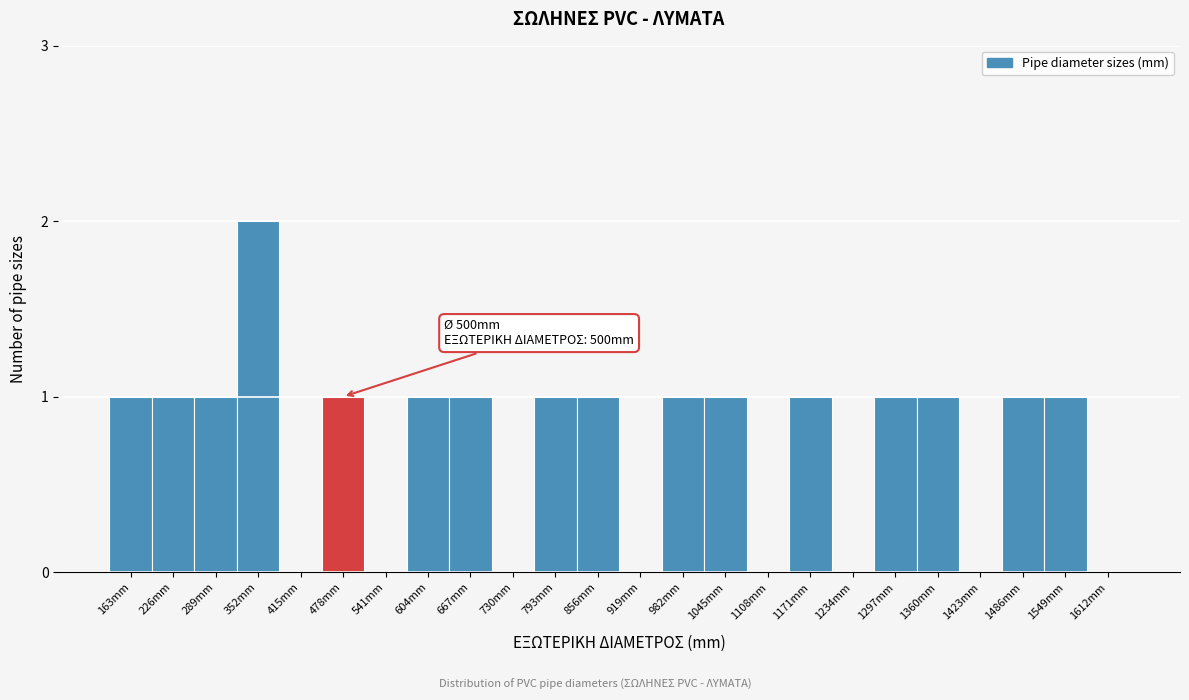

Reading left to right, list all the values displayed in this chart.

163mm=1	226mm=1	289mm=1	352mm=2	415mm=0	478mm=1	541mm=0	604mm=1	667mm=1	730mm=0	793mm=1	856mm=1	919mm=0	982mm=1	1045mm=1	1108mm=0	1171mm=1	1234mm=0	1297mm=1	1360mm=1	1423mm=0	1486mm=1	1549mm=1	1612mm=0